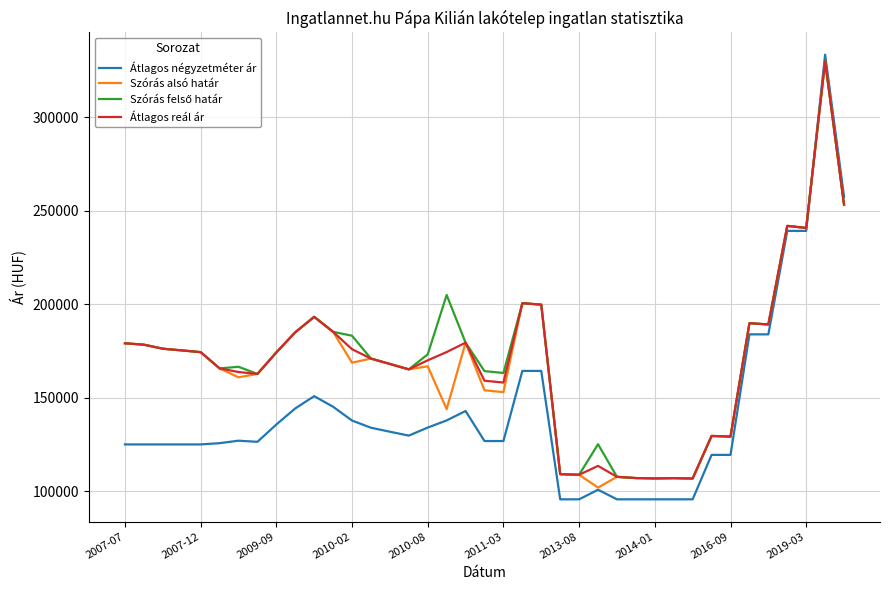

What is the smallest value displayed?

95652